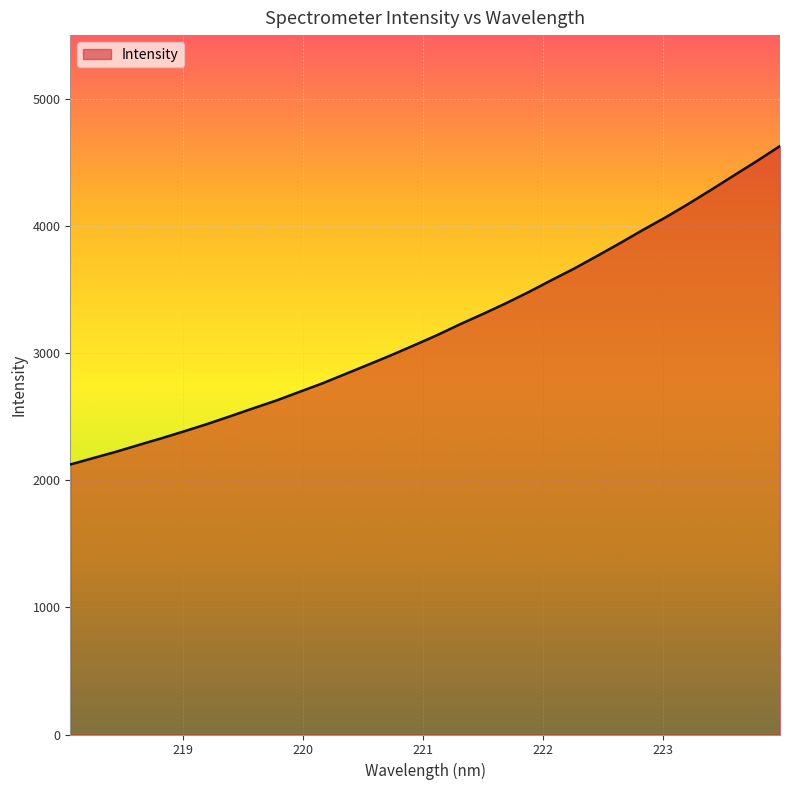

What is the maximum value shown in the chart?

4627.8